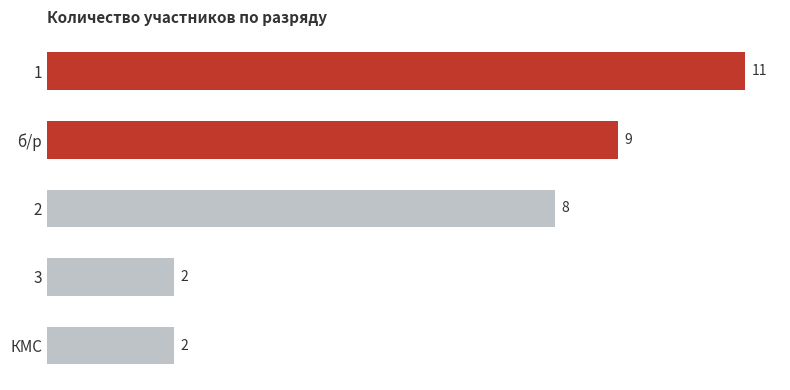

Count the values in the range 2 to 9.

4